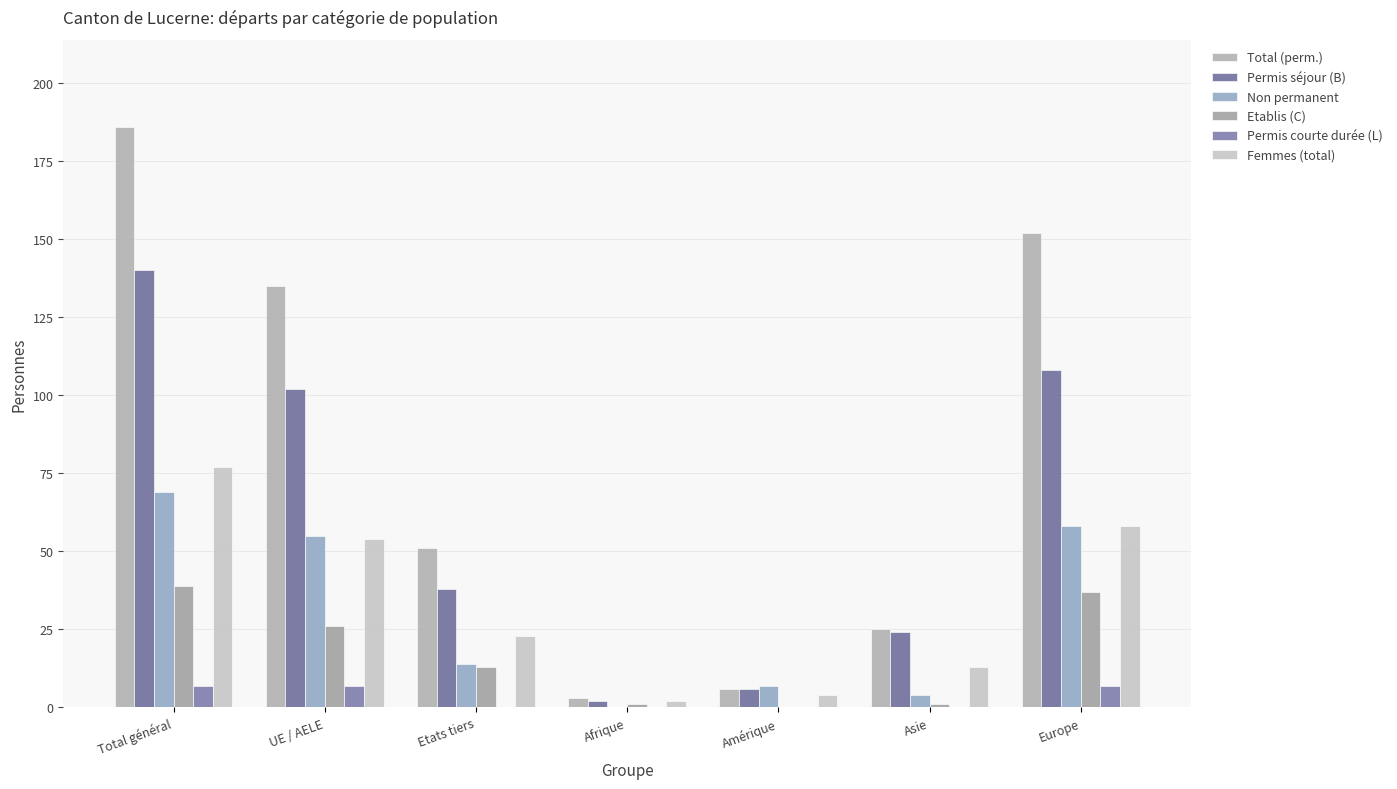

Where does the Femmes (total) series first go above 23?

Total général